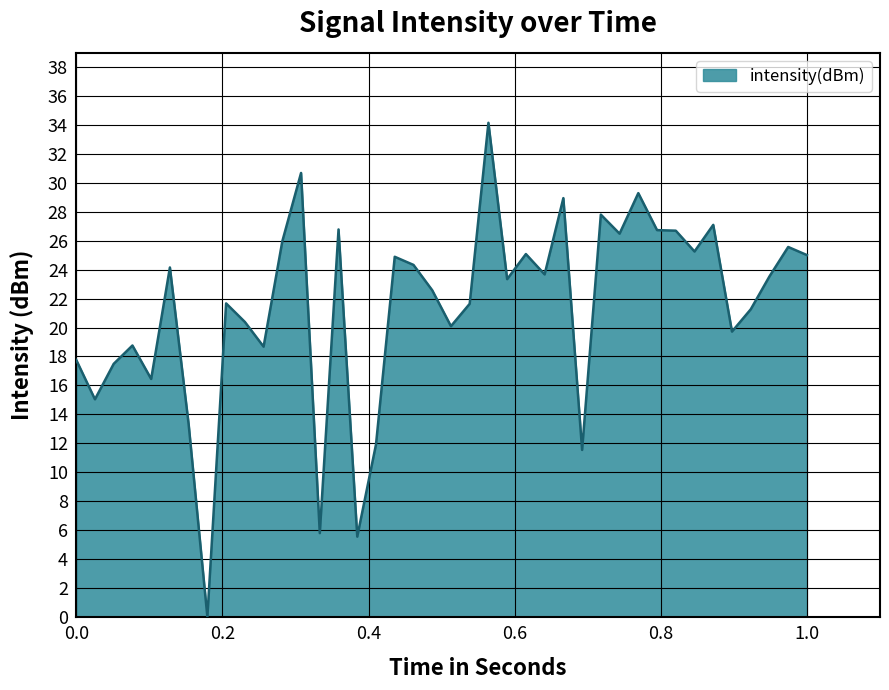

What is the greatest value displayed?

34.2